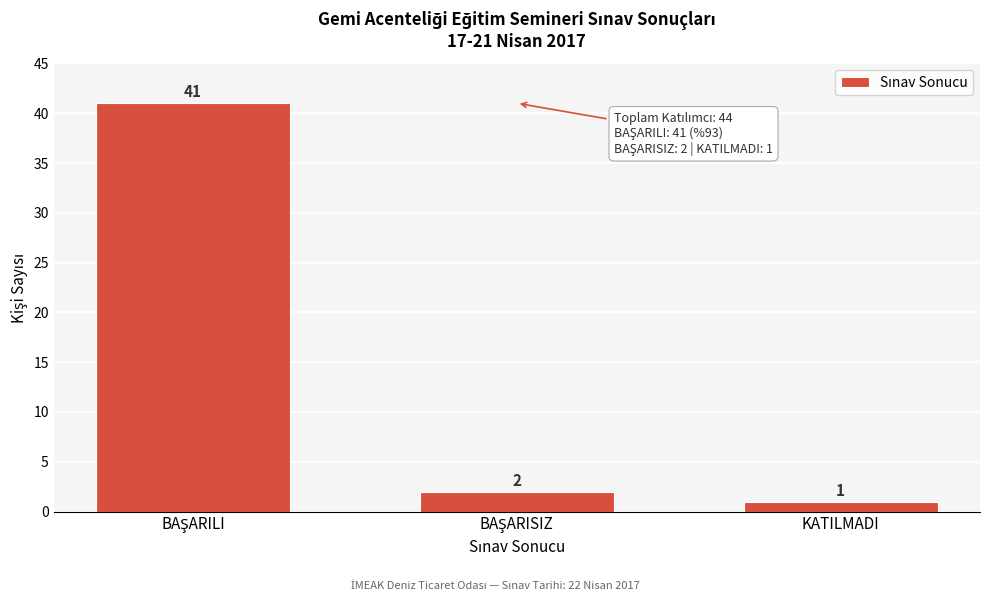

Reading left to right, list all the values displayed in this chart.

41	2	1